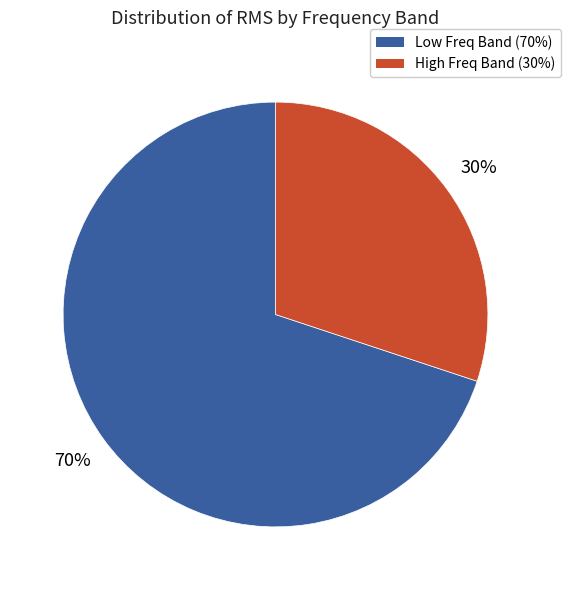

To the nearest percent, what is the difference between the largest and smallest slice percentages?

40%